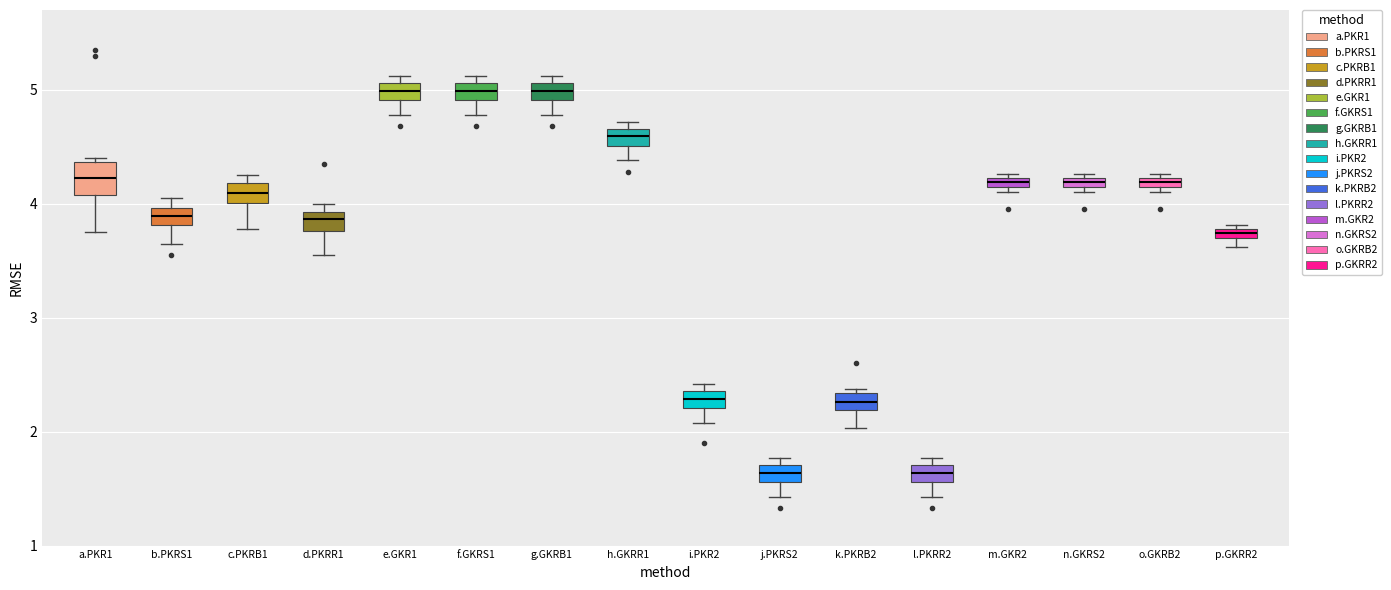

Which box is the tallest, from its lower edge to its upper edge?

a.PKR1